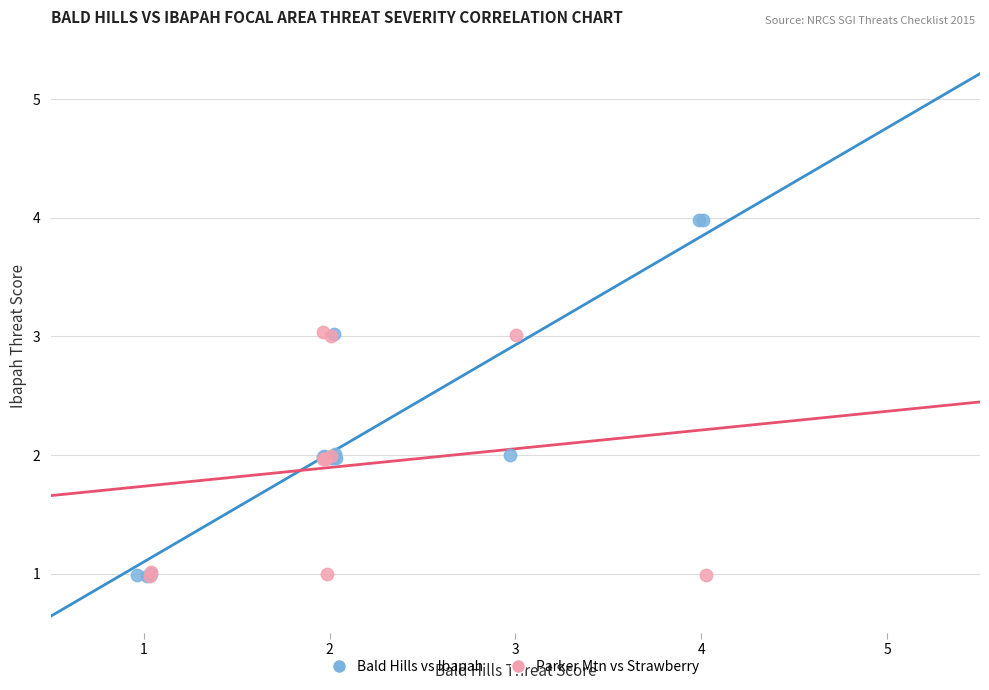

Which series reaches the maximum Y coordinate?

Bald Hills vs Ibapah